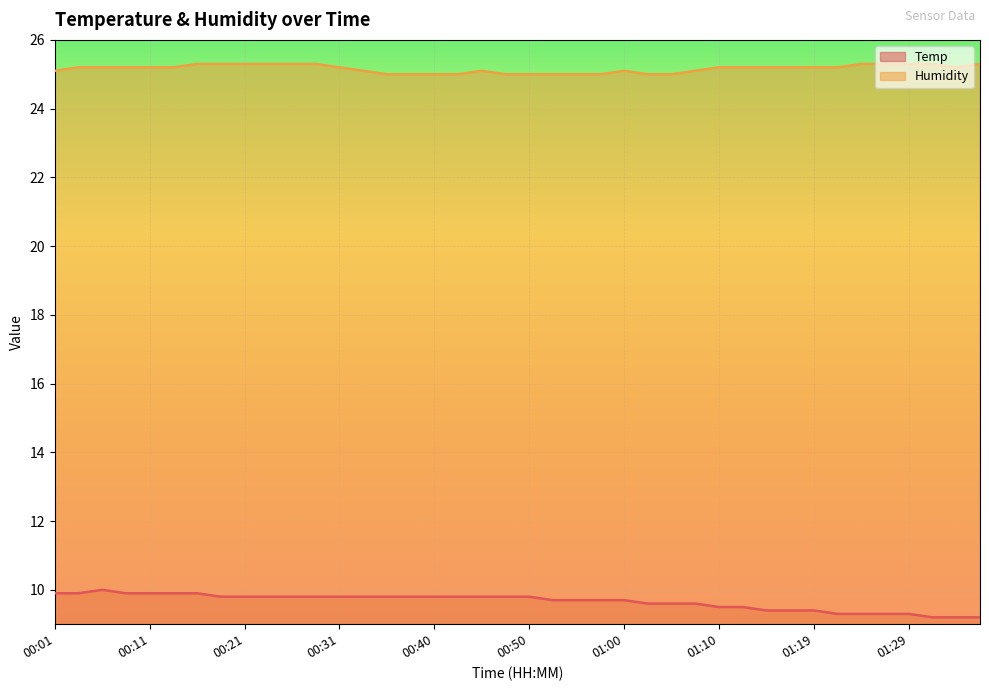

How many series are shown in this chart?

2